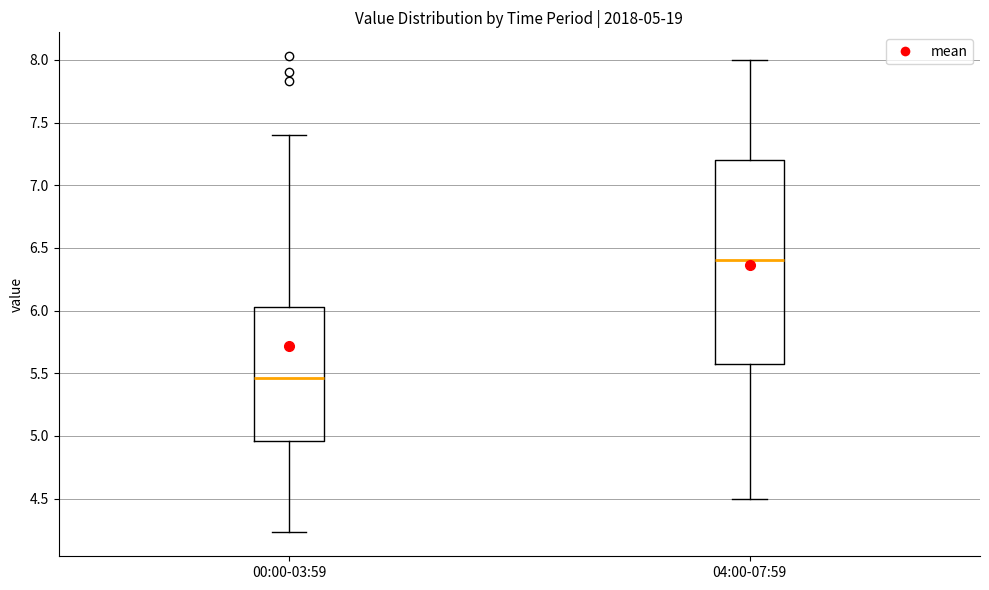

Which box has the lowest median line?

00:00-03:59